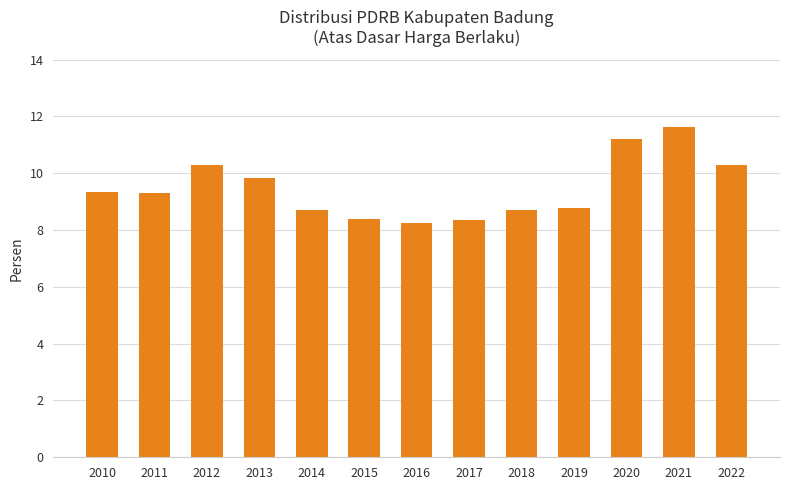

The chart shows a value of 11.2 at 2020. True or false?

True